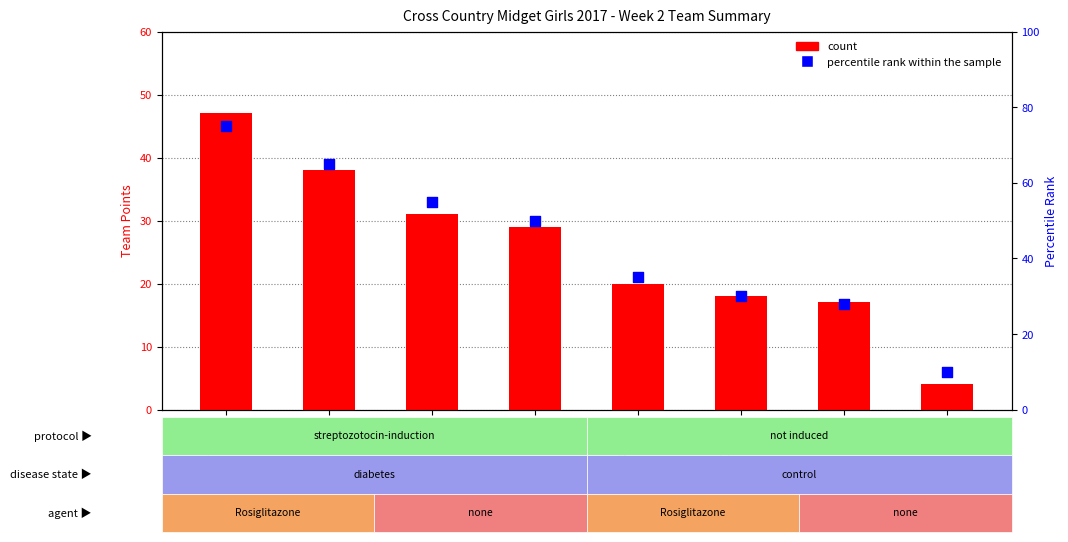

Which series reaches the minimum Y coordinate?

count